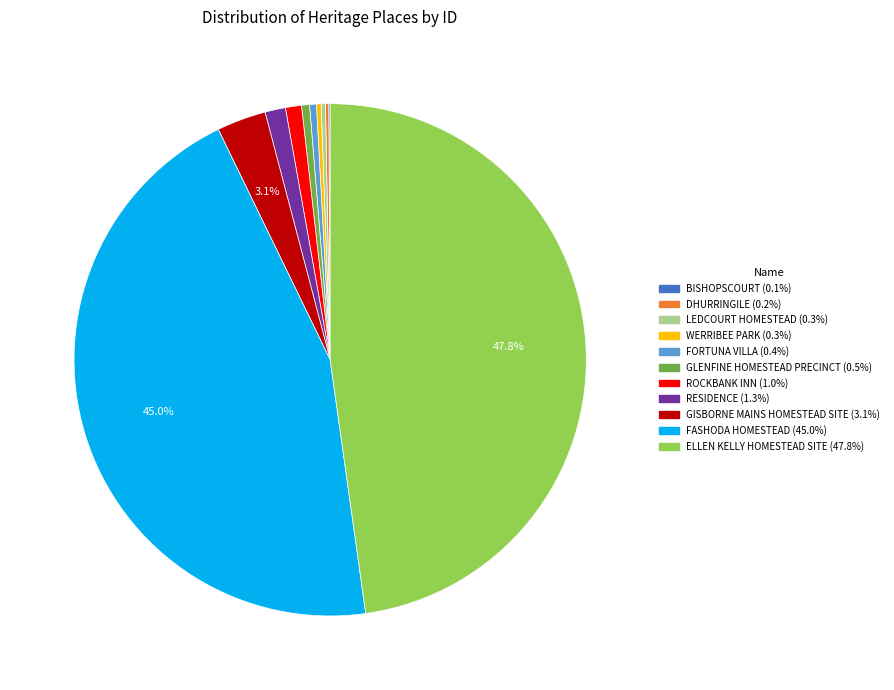

Combined, do WERRIBEE PARK and GISBORNE MAINS HOMESTEAD SITE account for over 50%?

No